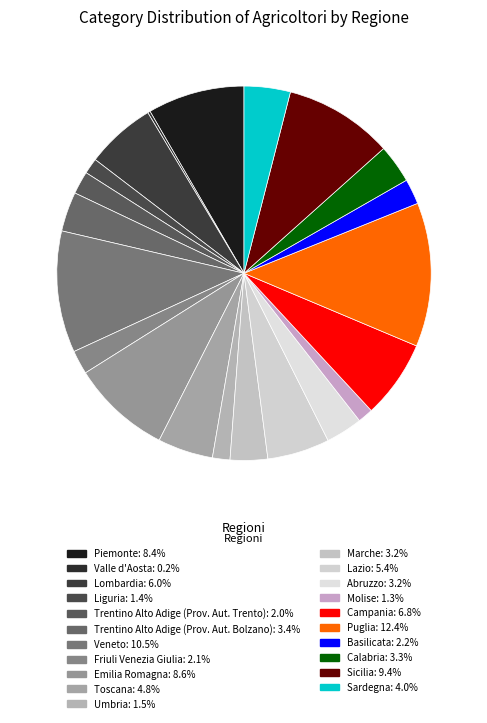

Is the sum of Veneto and Puglia greater than half?

No